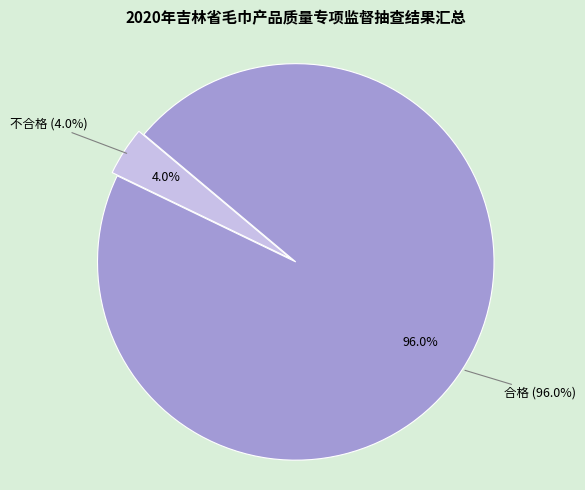

To the nearest percent, what portion does 不合格 represent?

4%